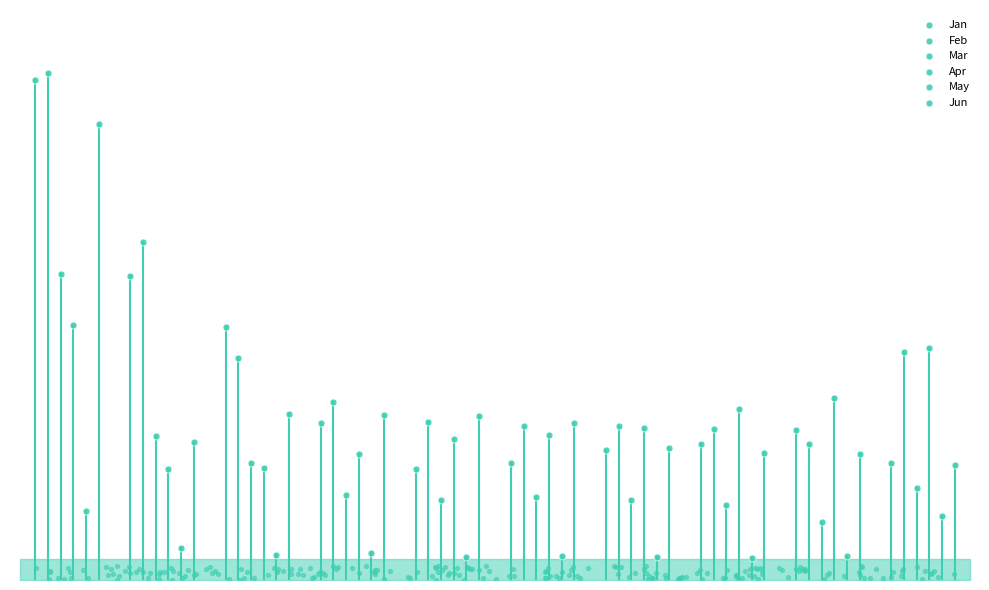

What are all the series names shown in the legend?

Jan, Feb, Mar, Apr, May, Jun